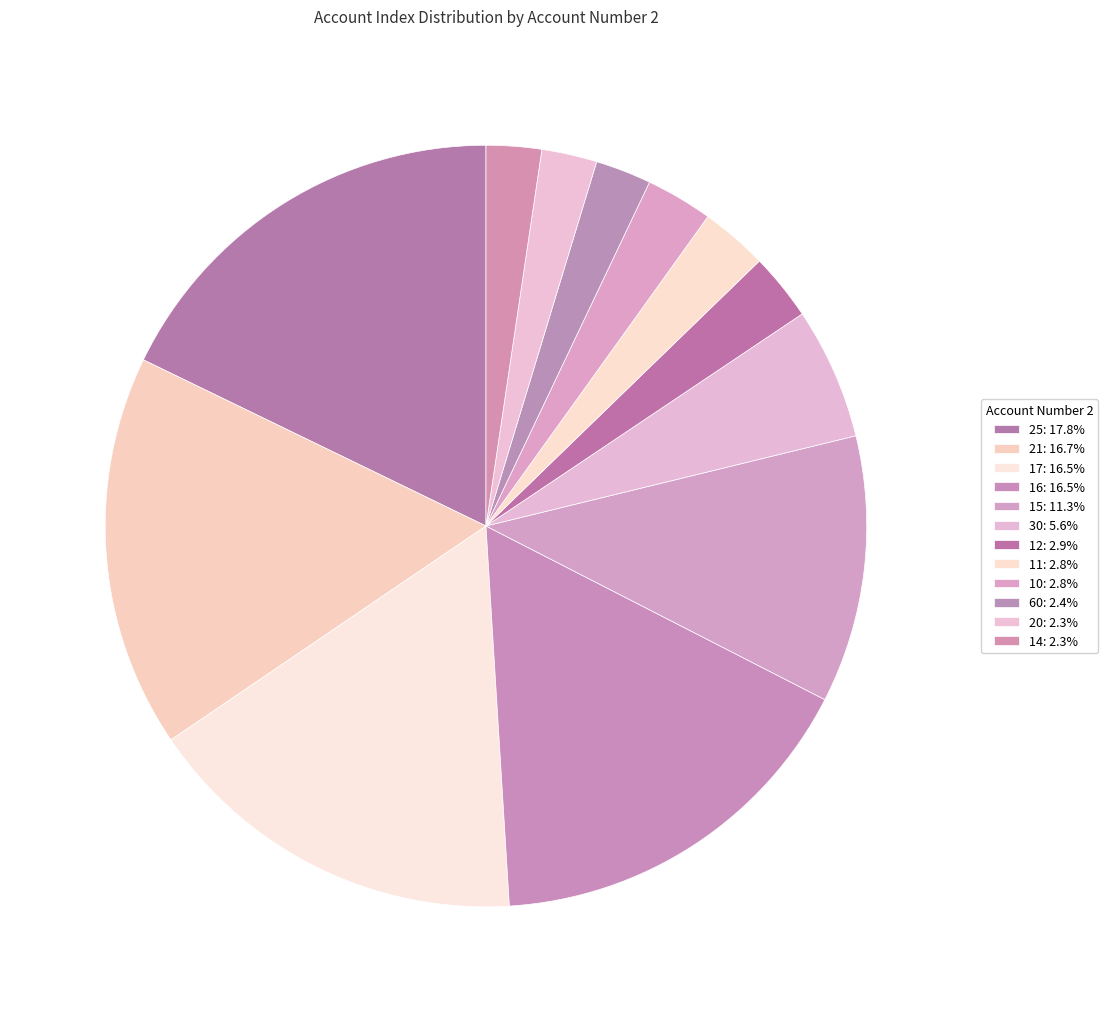

Count the number of slices in the pie.

12